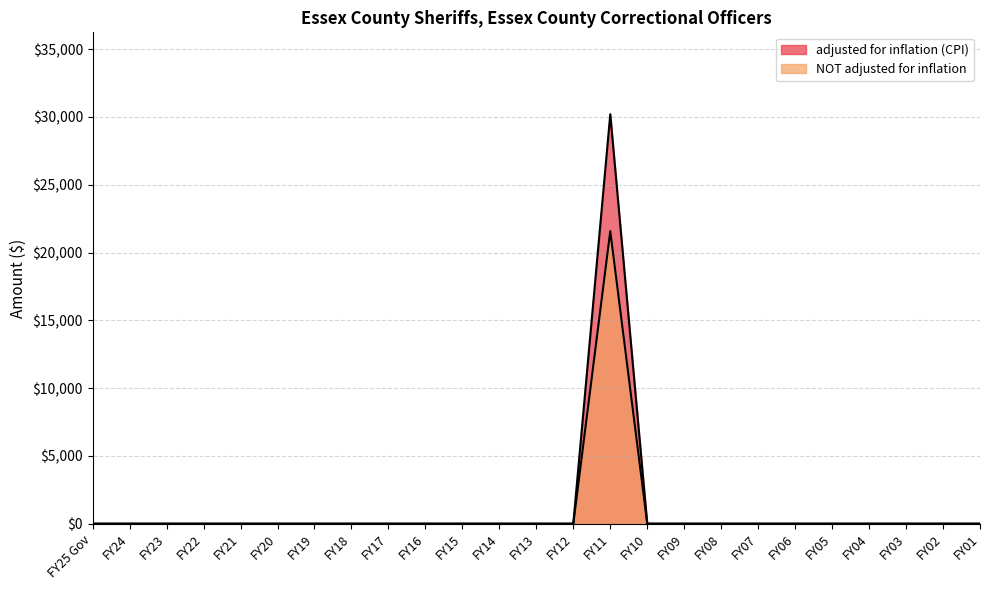

True or false: NOT adjusted for inflation has a value of 0 at FY24.

True